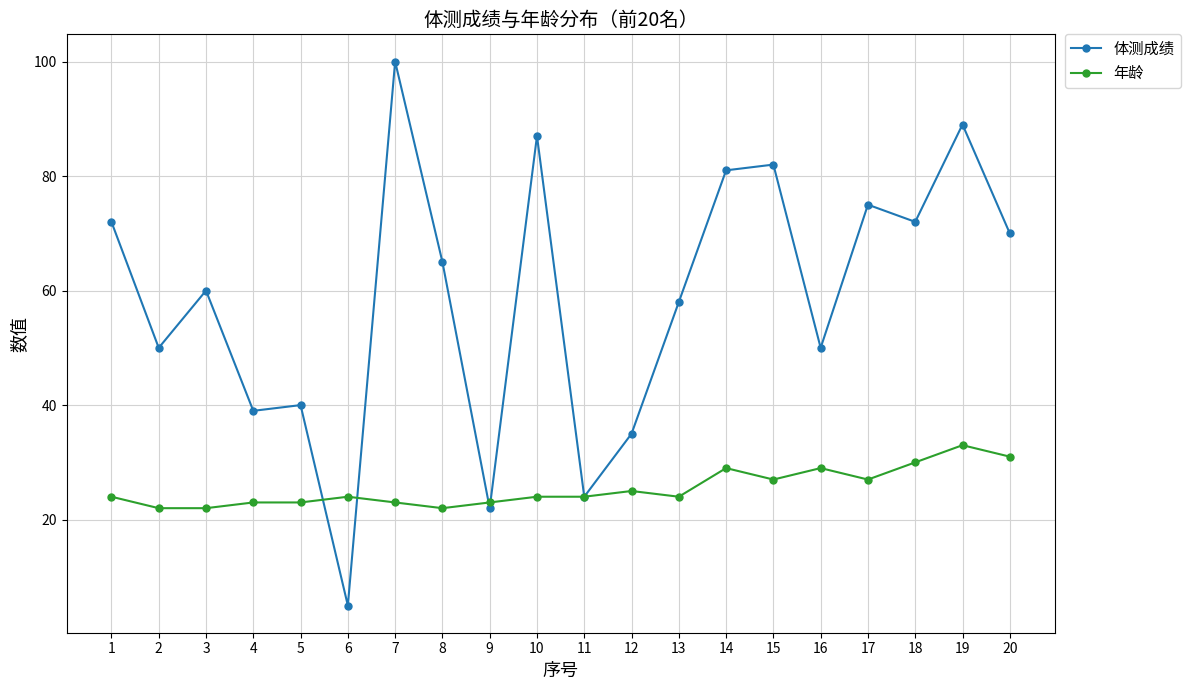

The value of 年龄 at 5 is 23. True or false?

True